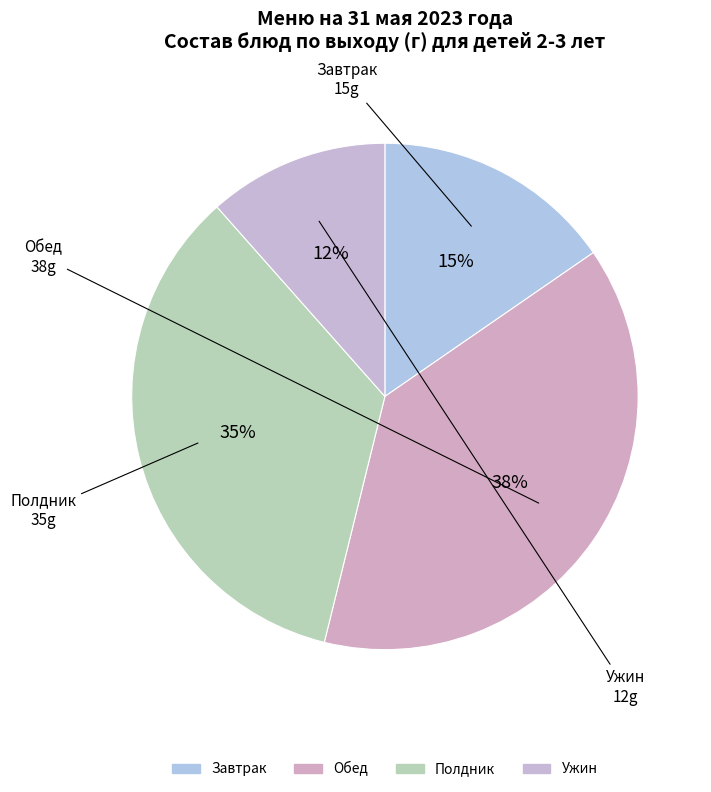

What is the smallest slice in the pie chart?

Ужин